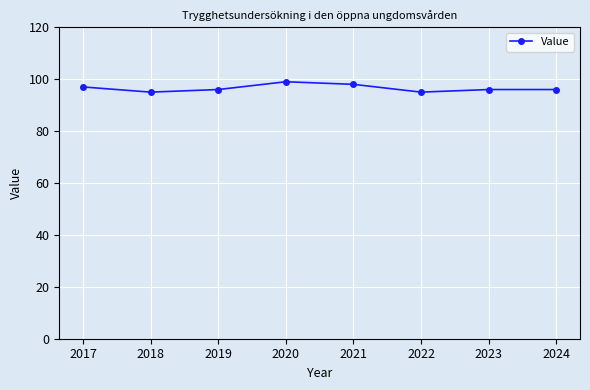

What is the difference between the maximum and minimum values?

4